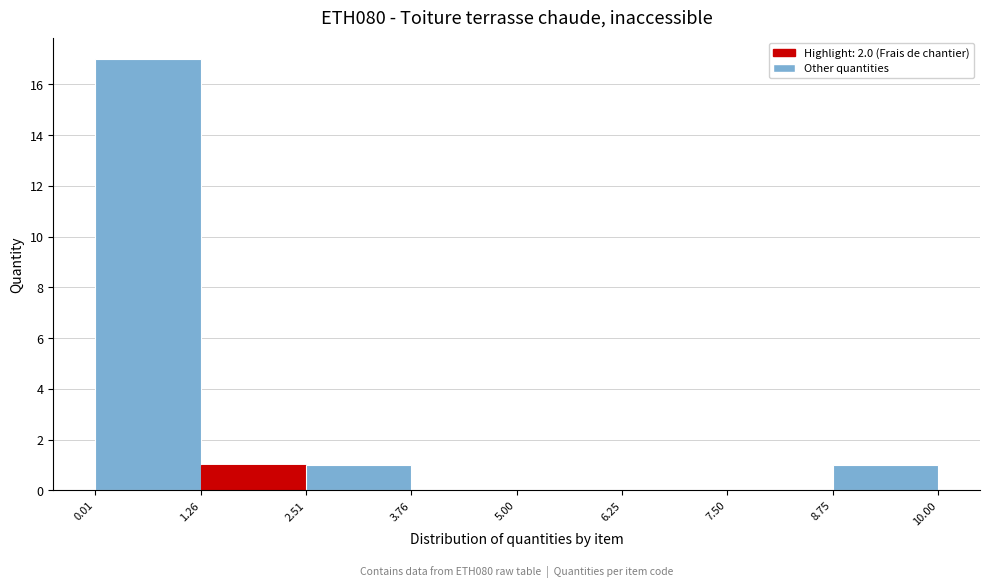

Over which range of the x-axis is the bar tallest?

0.01 to 1.26